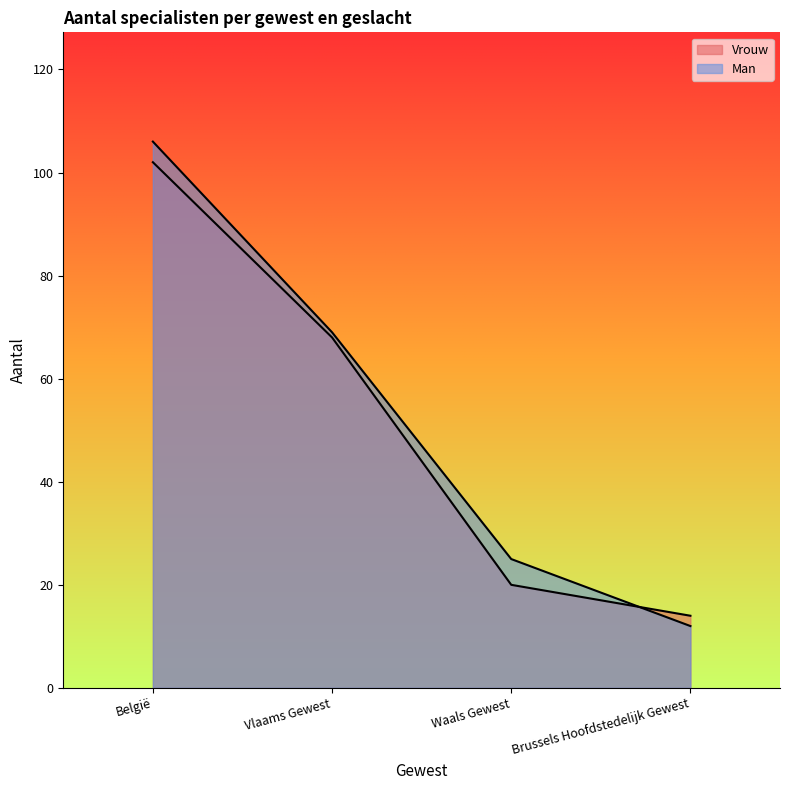

Is it true that Man equals 12 at Brussels Hoofdstedelijk Gewest?

True